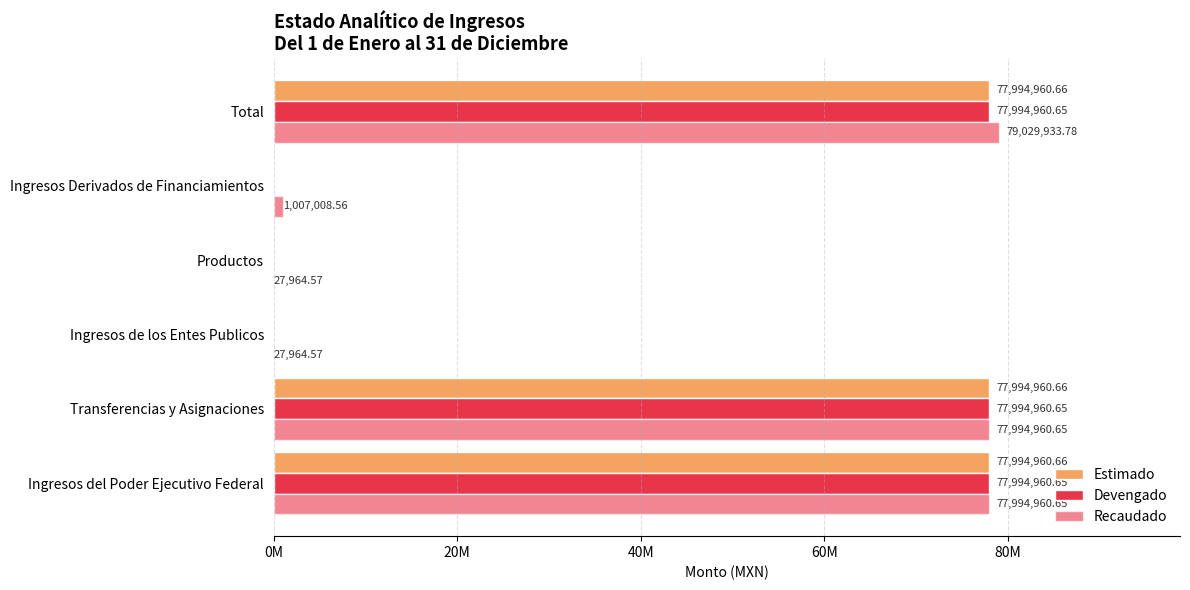

How many bars are there in each group?

3